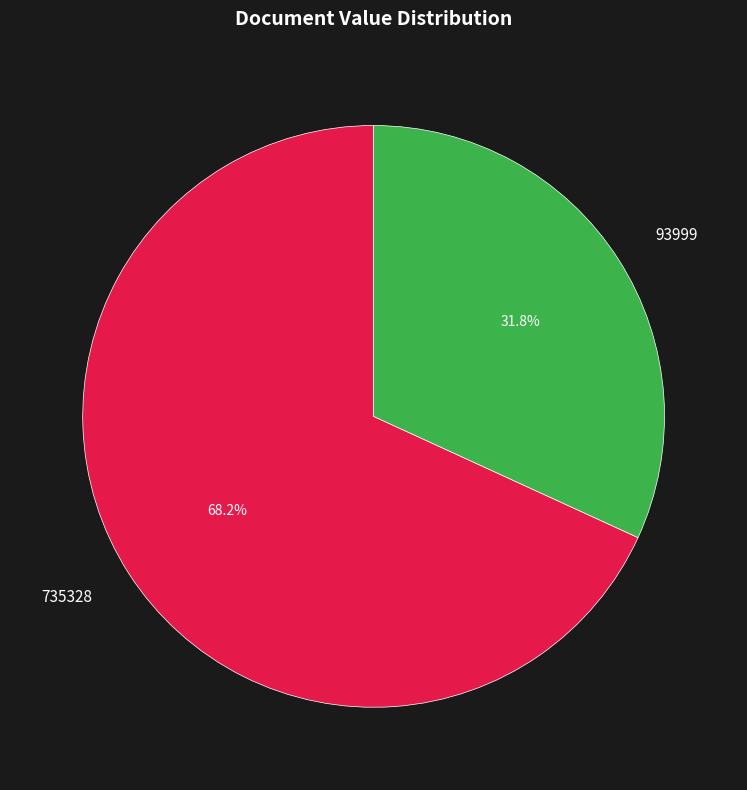

What is the total percentage of 93999 and 735328?

100.0%